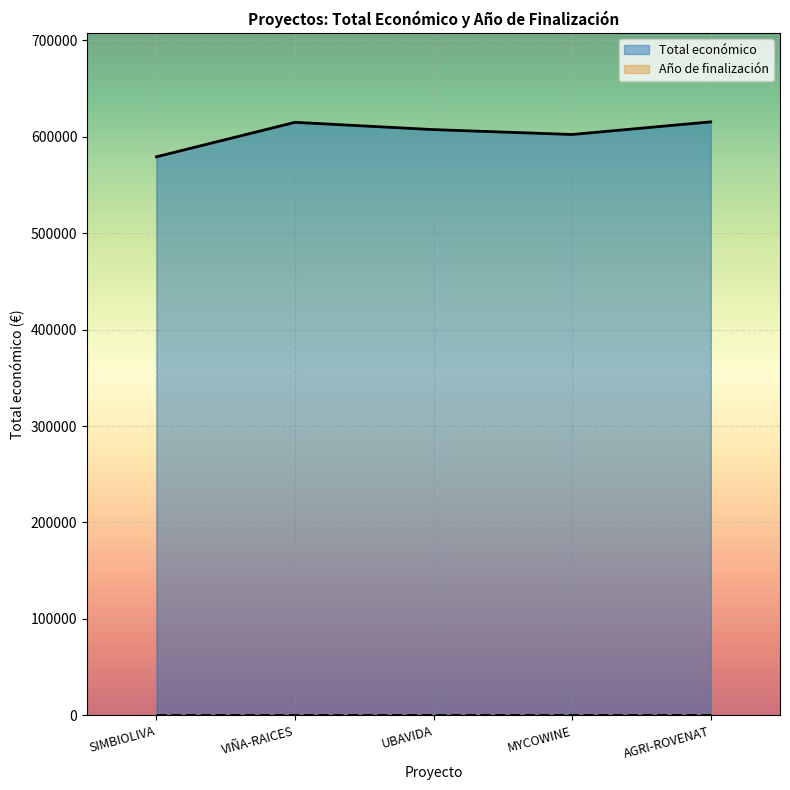

What is the ratio of the value at AGRI-ROVENAT to the value at MYCOWINE?

1.0